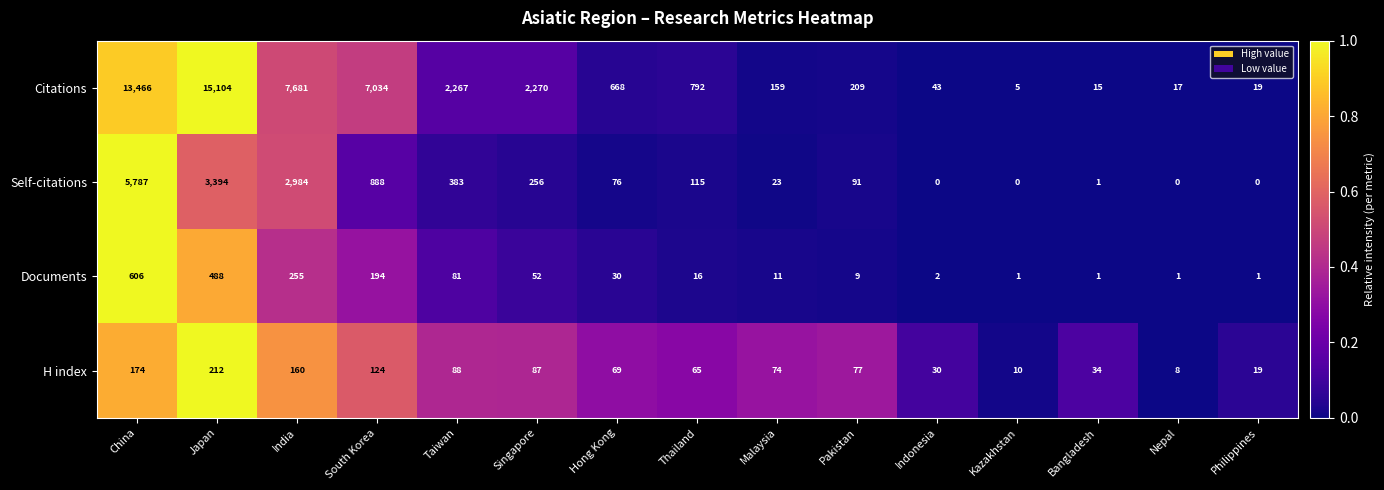

What is the sum of the Self-citations values at Japan and South Korea?

4282